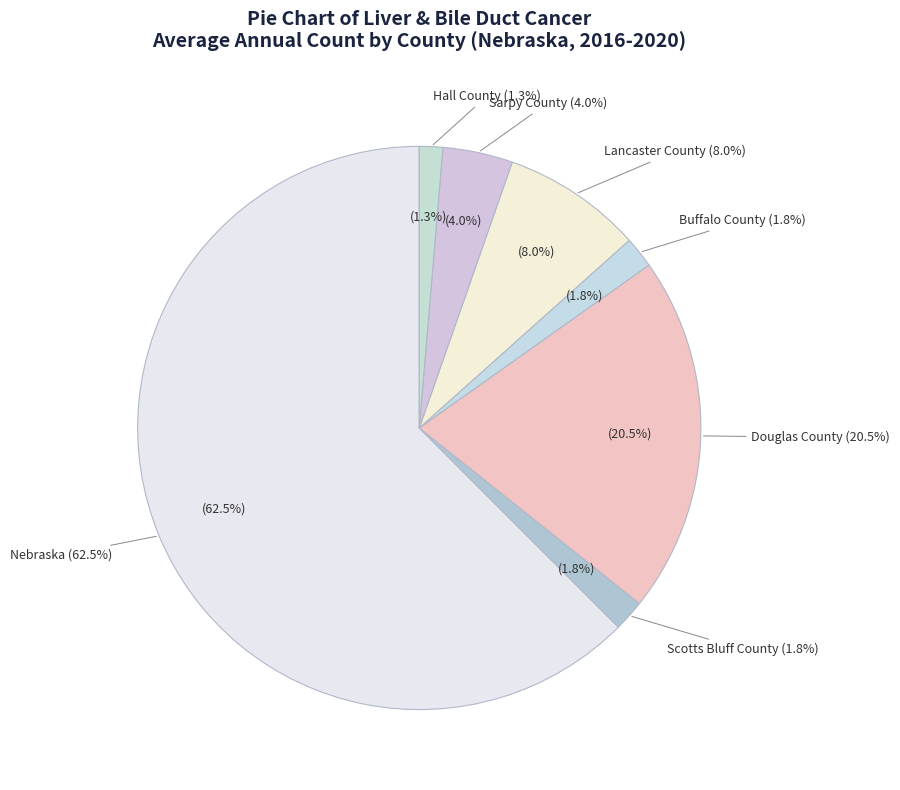

How many slices are in this pie chart?

7